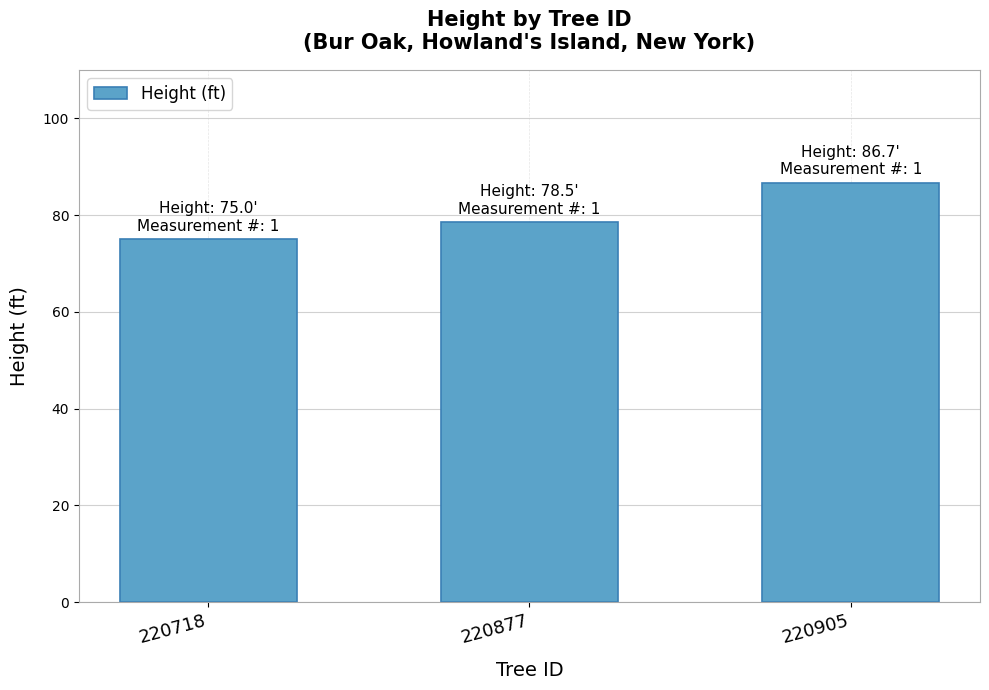

At which category does the chart reach its peak across all series?

220905